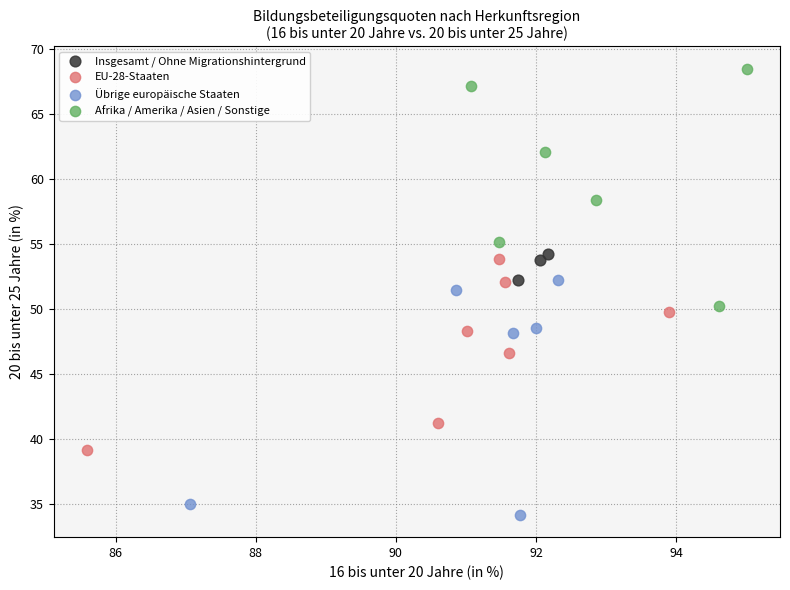

Which series contains the highest Y value?

Afrika / Amerika / Asien / Sonstige